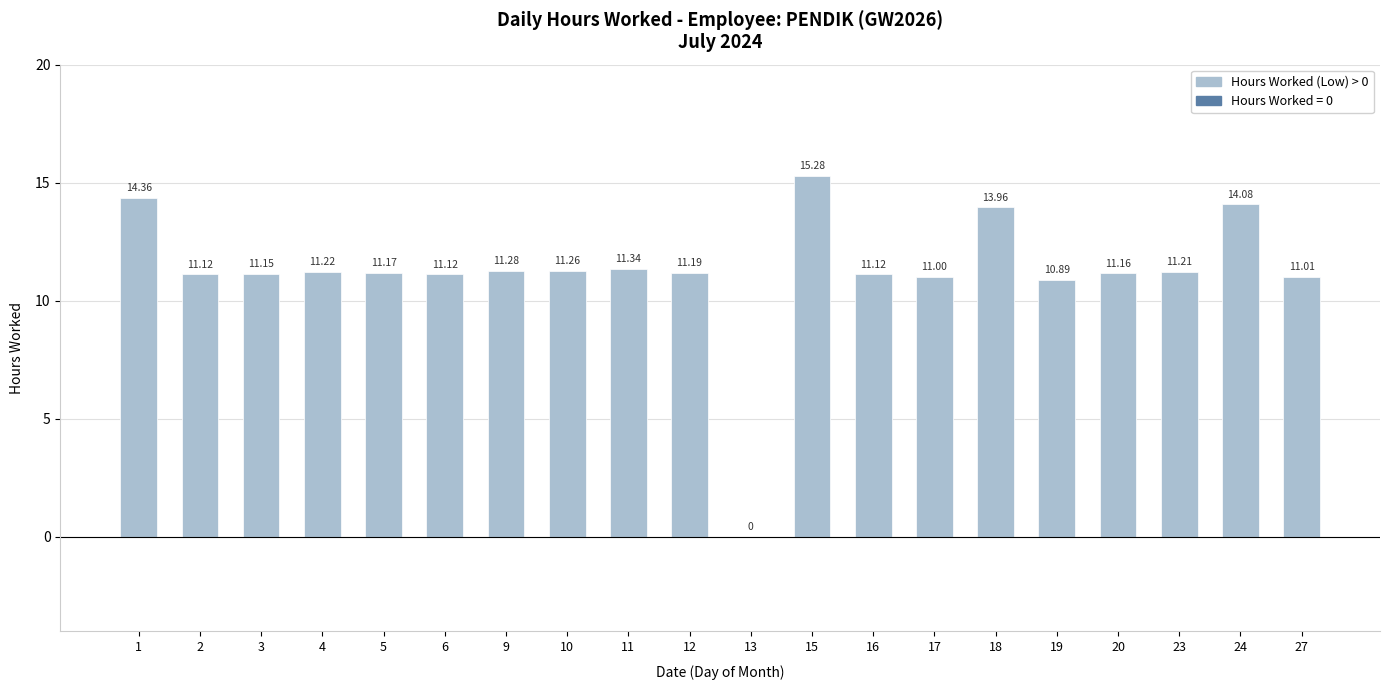

What is the ratio of the value at 4 to the value at 9?

1.0